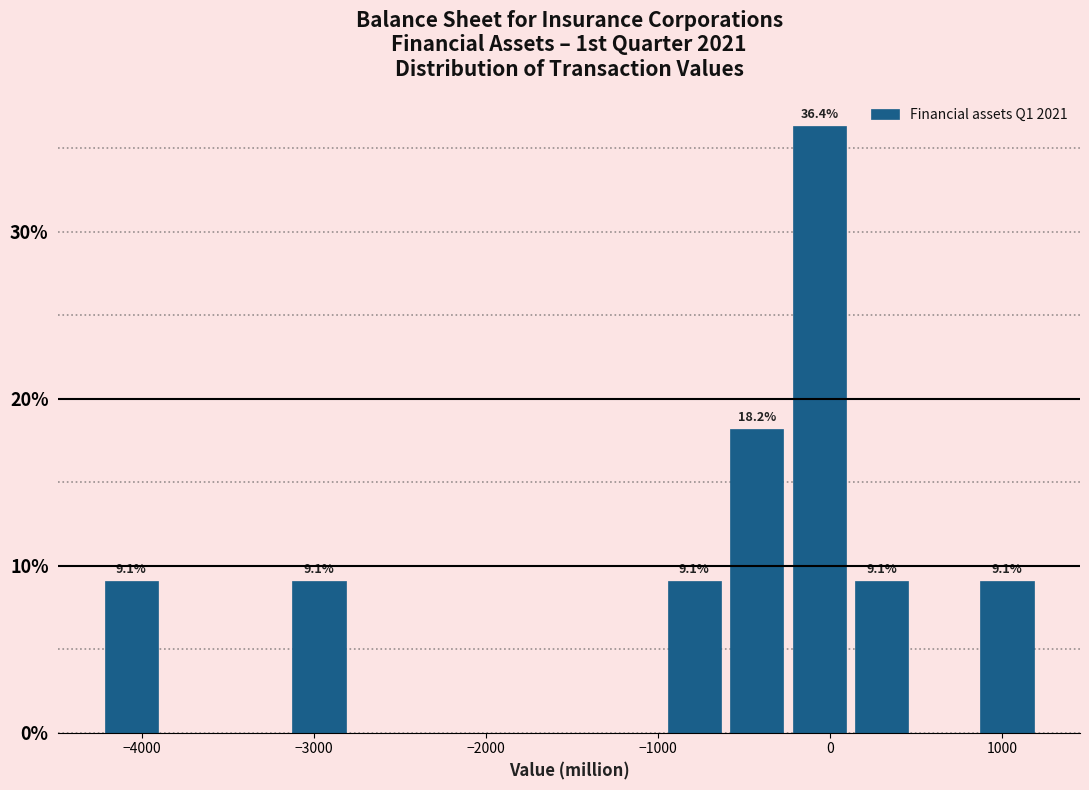

Around what value on the x-axis is the tallest bar? Give the approximate position of its centre, as read against the axis.

-100